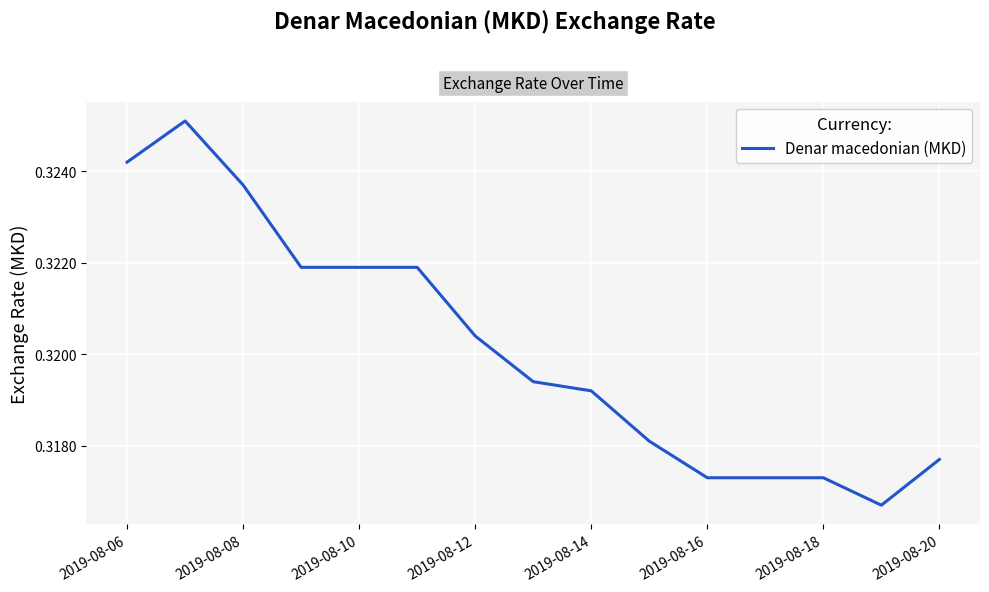

True or false: the data shows 0.2 at 2019-08-10.

False